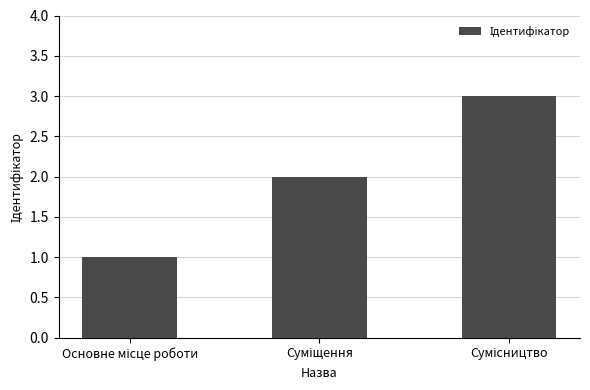

What is the greatest value displayed?

3